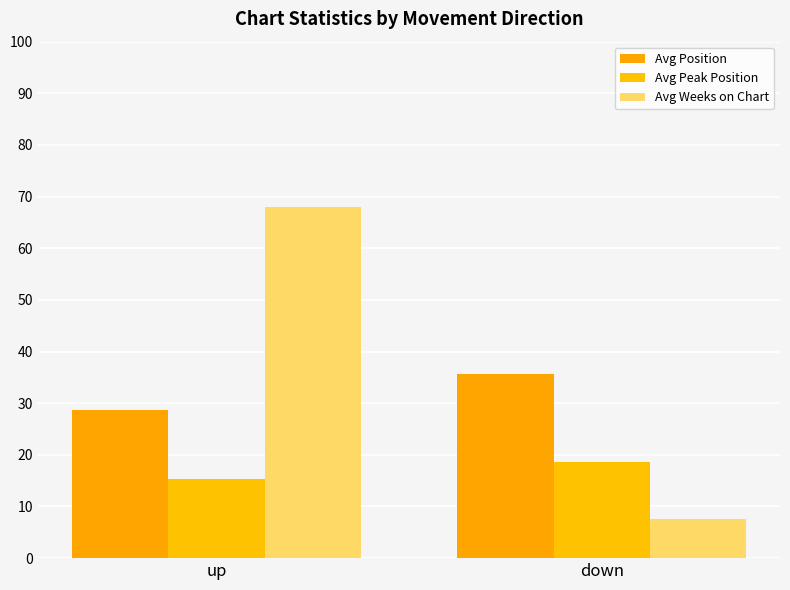

Reading left to right, list all the values displayed in this chart.

Avg Position: up=28.8	down=35.7
Avg Peak Position: up=15.4	down=18.7
Avg Weeks on Chart: up=67.9	down=7.7